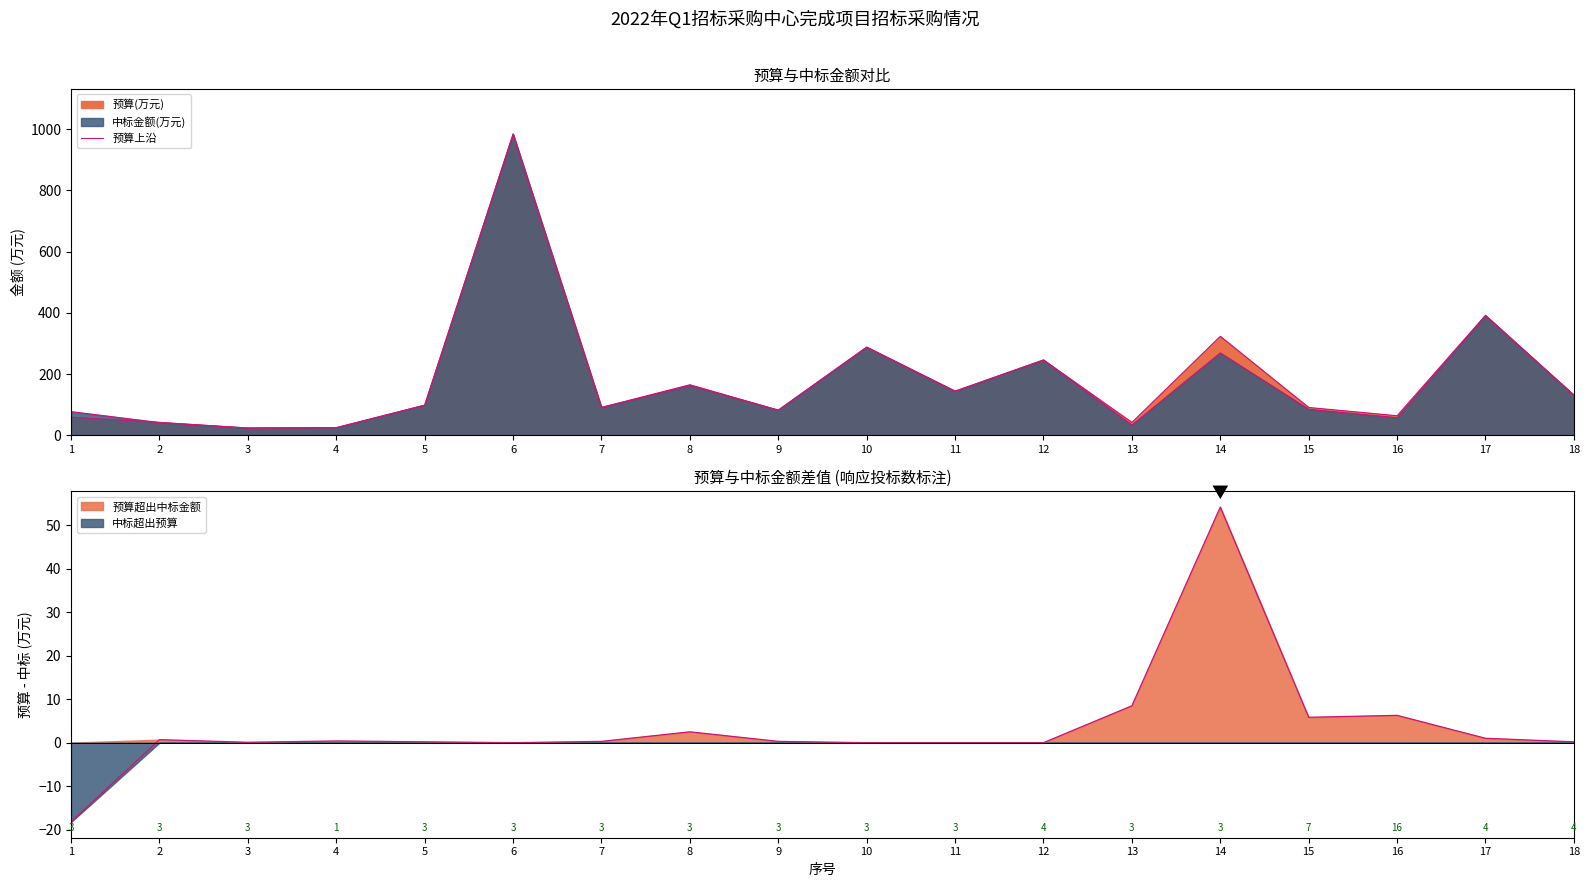

List the labels in order of value, largest first.

6, 17, 14, 10, 12, 8, 11, 18, 5, 7, 15, 9, 16, 1, 2, 13, 4, 3